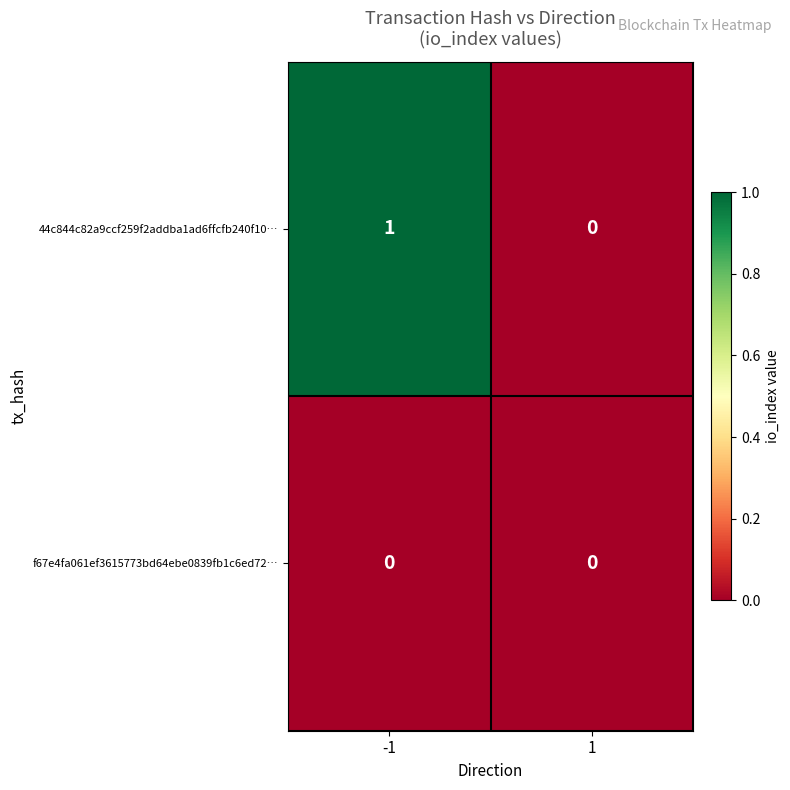

Reading left to right, what are all the values shown in this chart?

44c844c82a9ccf259f2addba1ad6ffcfb240f10…: -1=1	1=0
f67e4fa061ef3615773bd64ebe0839fb1c6ed72…: -1=0	1=0